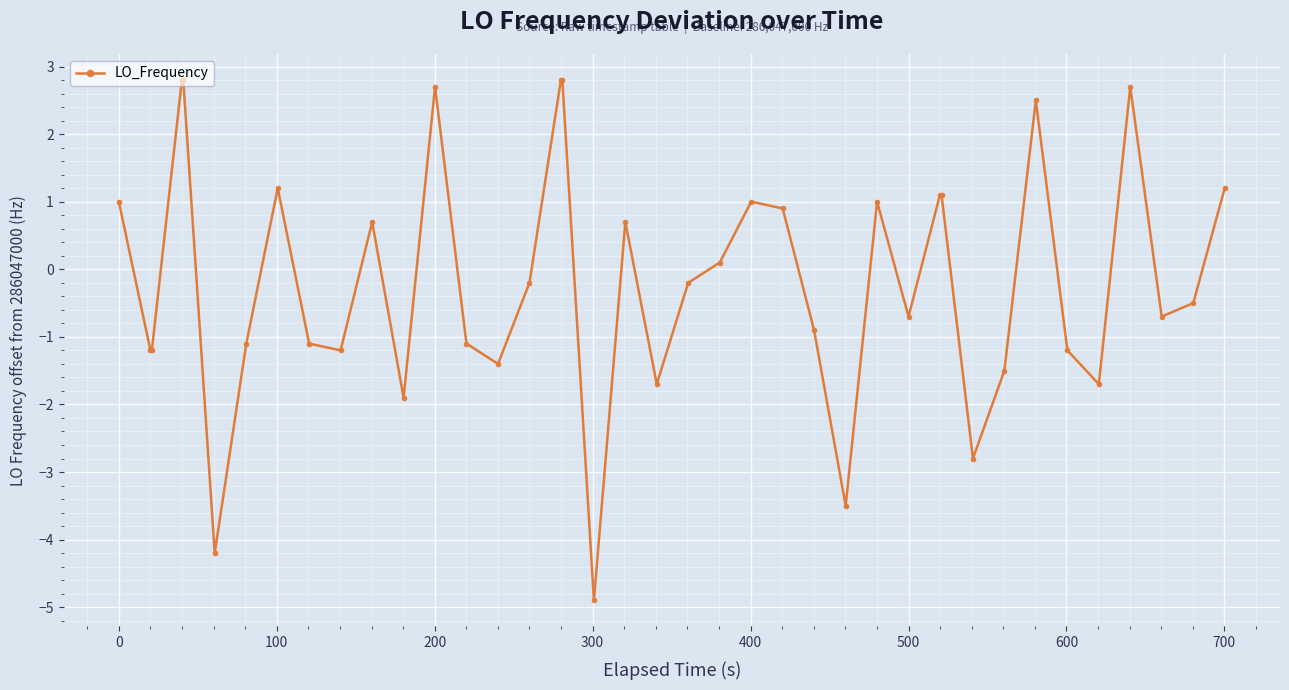

What is the value of the 30th point from the left?

1.1